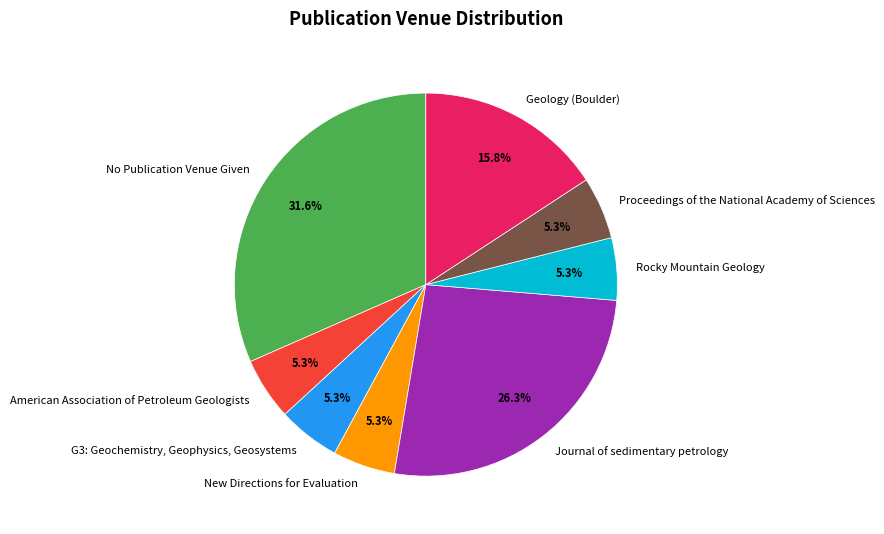

True or false: No Publication Venue Given accounts for 46% of the total.

False